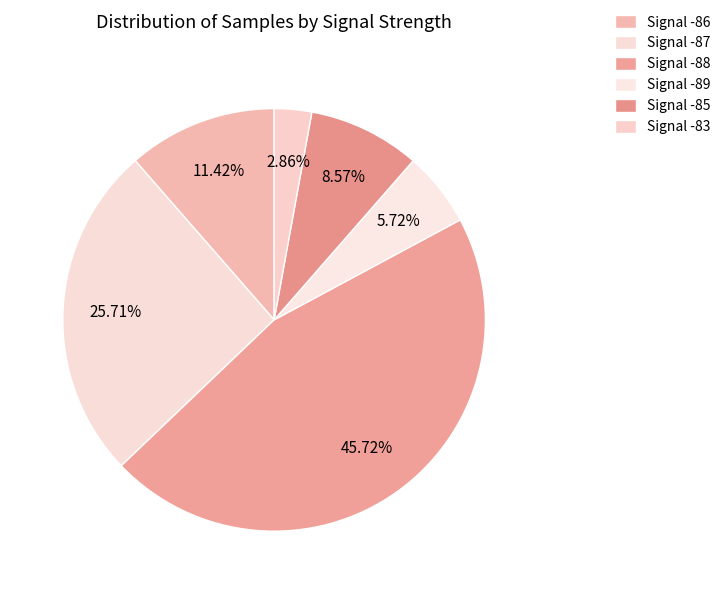

How many slices are in this pie chart?

6